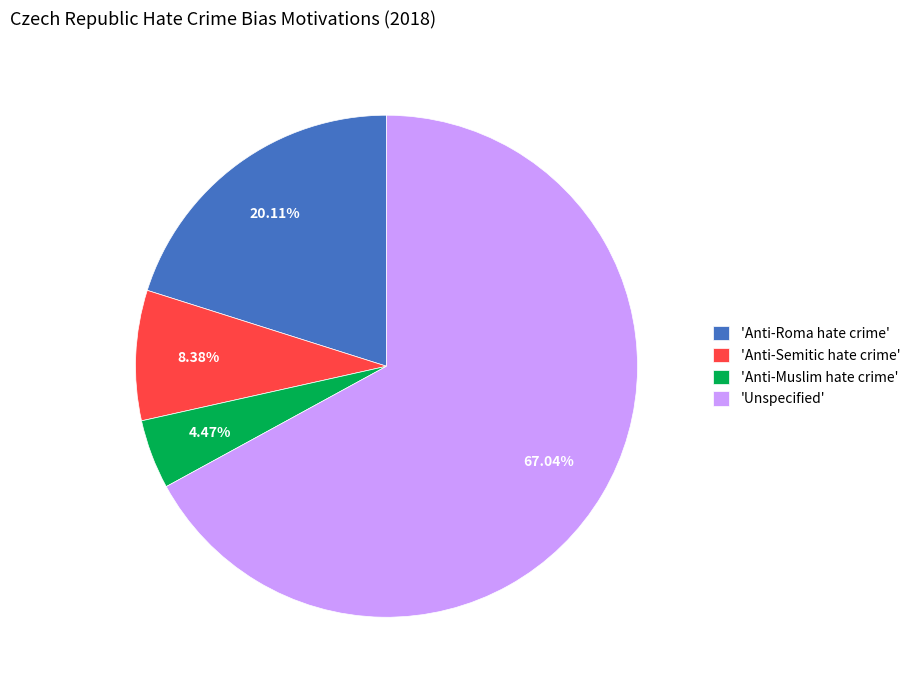

What is the largest slice in the pie chart?

'Unspecified'